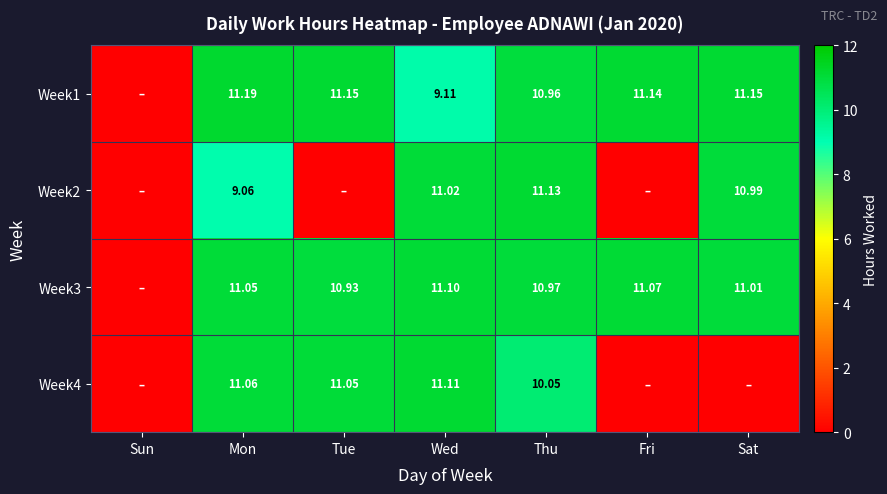

Which category has the lowest value across all series?

Sun